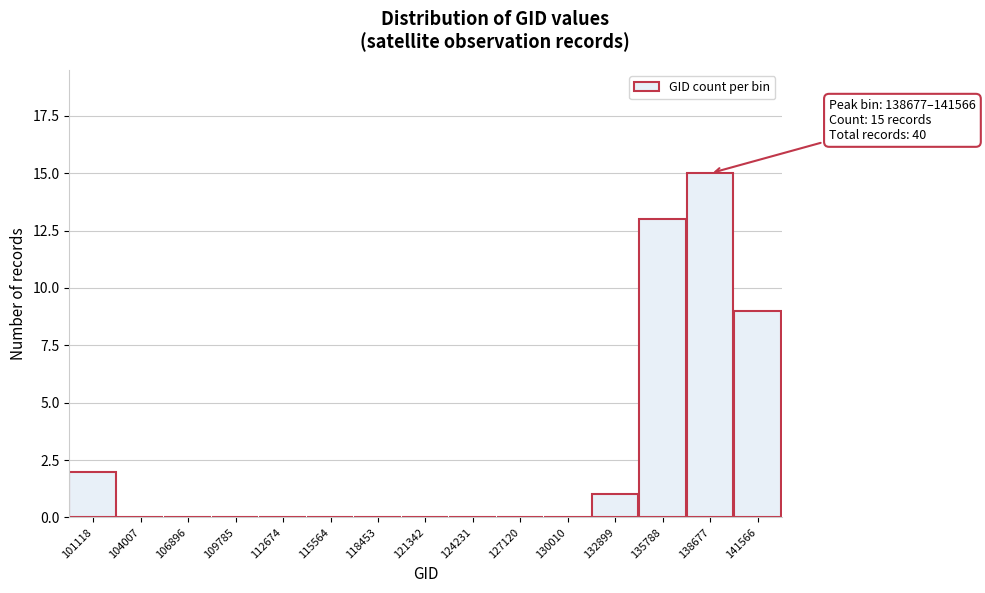

Reading left to right, list all the values displayed in this chart.

101118=2	104007=0	106896=0	109785=0	112674=0	115564=0	118453=0	121342=0	124231=0	127120=0	130010=0	132899=1	135788=13	138677=15	141566=9